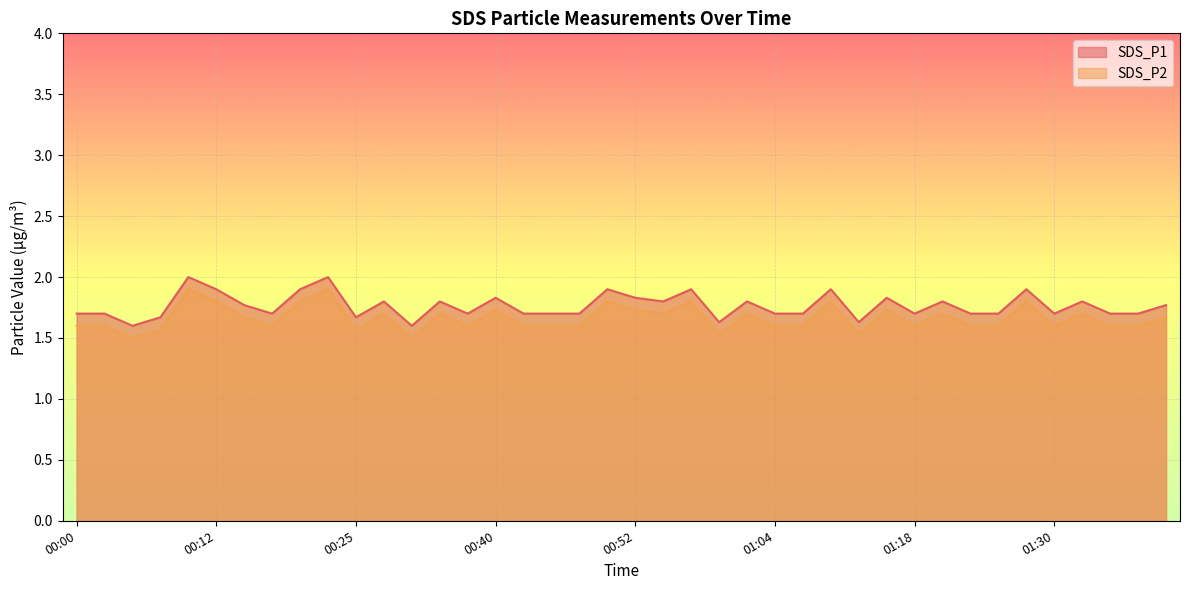

True or false: SDS_P1 and SDS_P2 cross at least once.

False